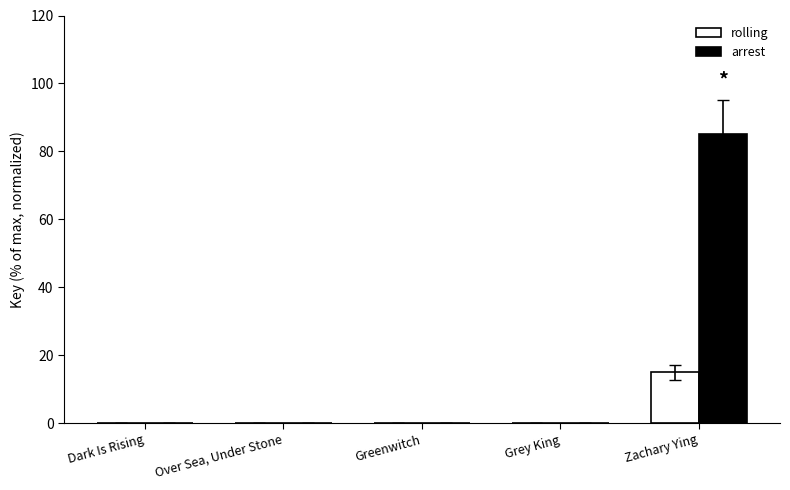

Is the value of arrest at Greenwitch greater than the value of rolling at Zachary Ying?

No